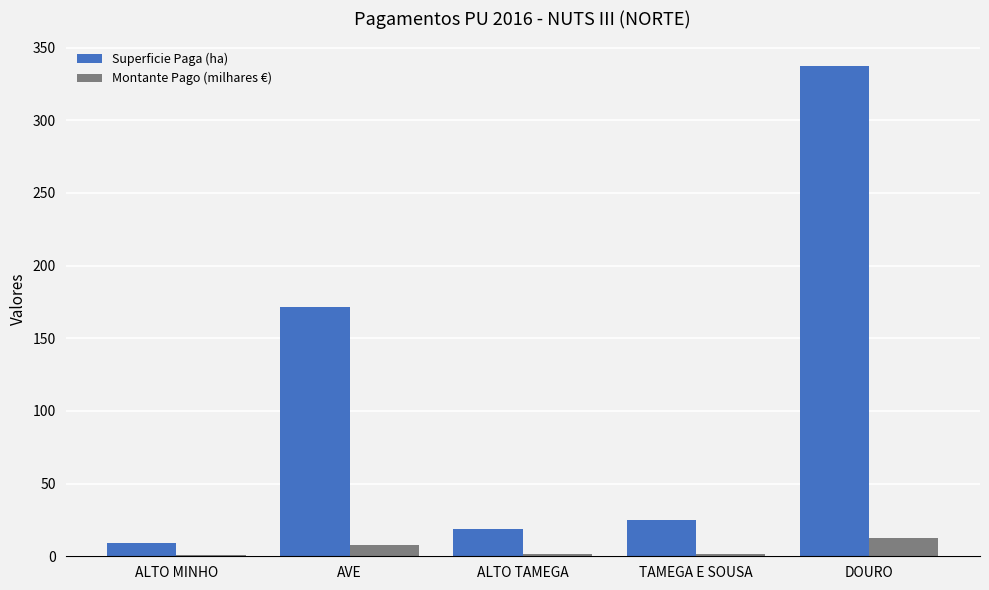

Is it true that Superficie Paga (ha) equals 31.1 at ALTO TAMEGA?

False